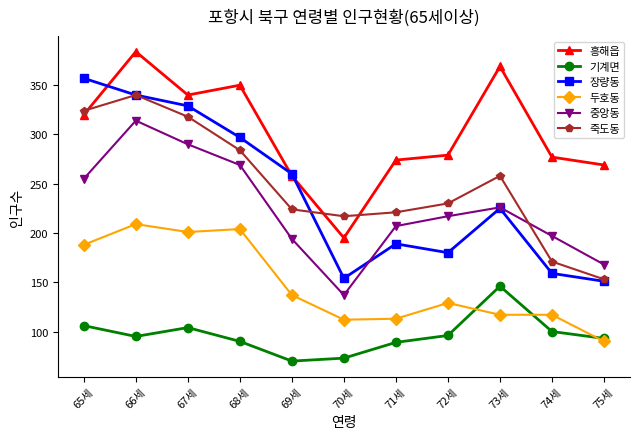

Which label corresponds to the largest value in the chart?

66세